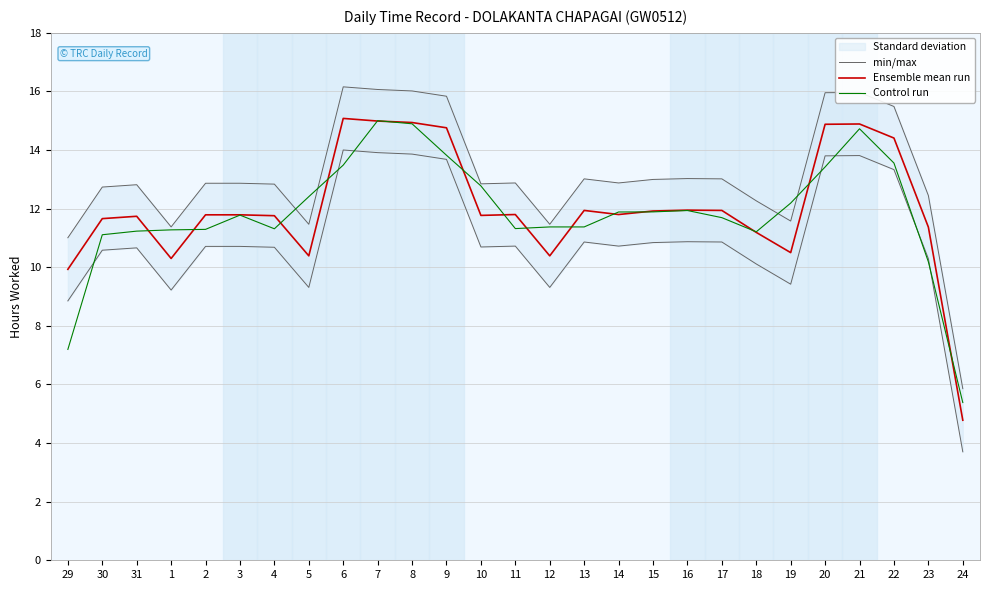

What is the sum of all Ensemble mean run values?

324.7